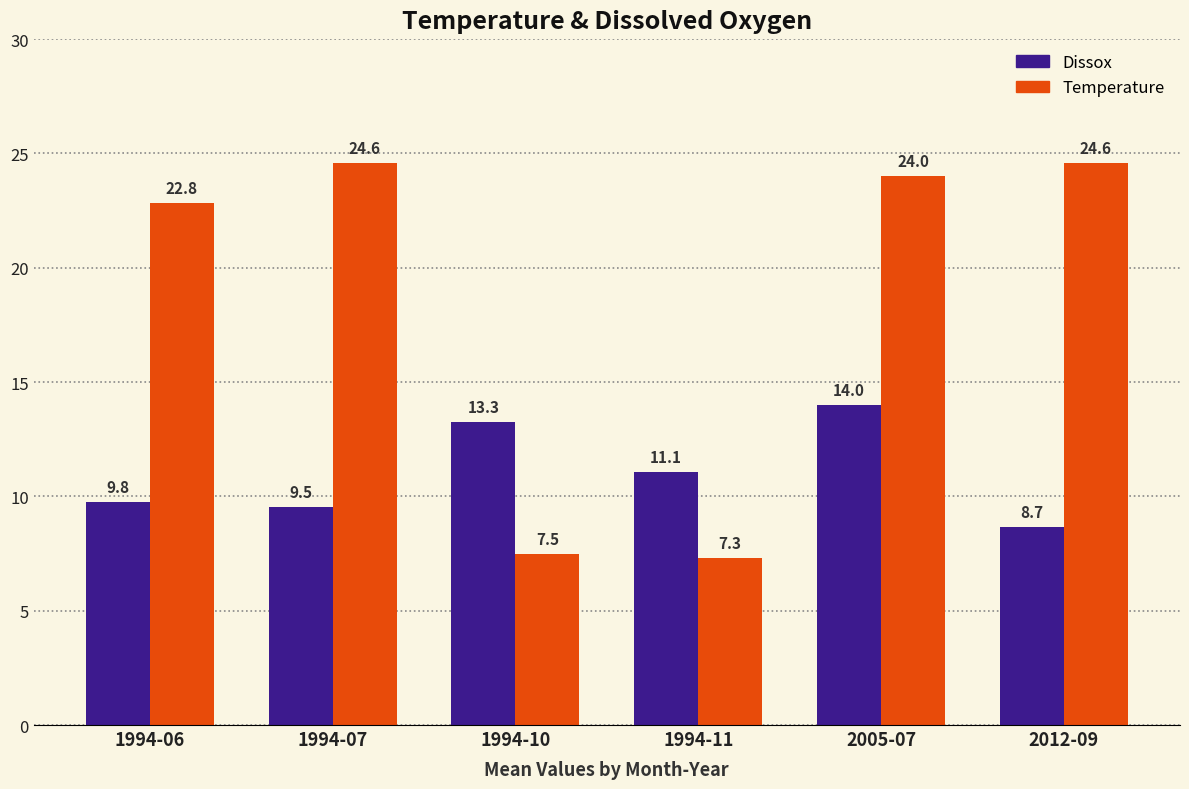

At which category is the sum across all series the highest?

2005-07